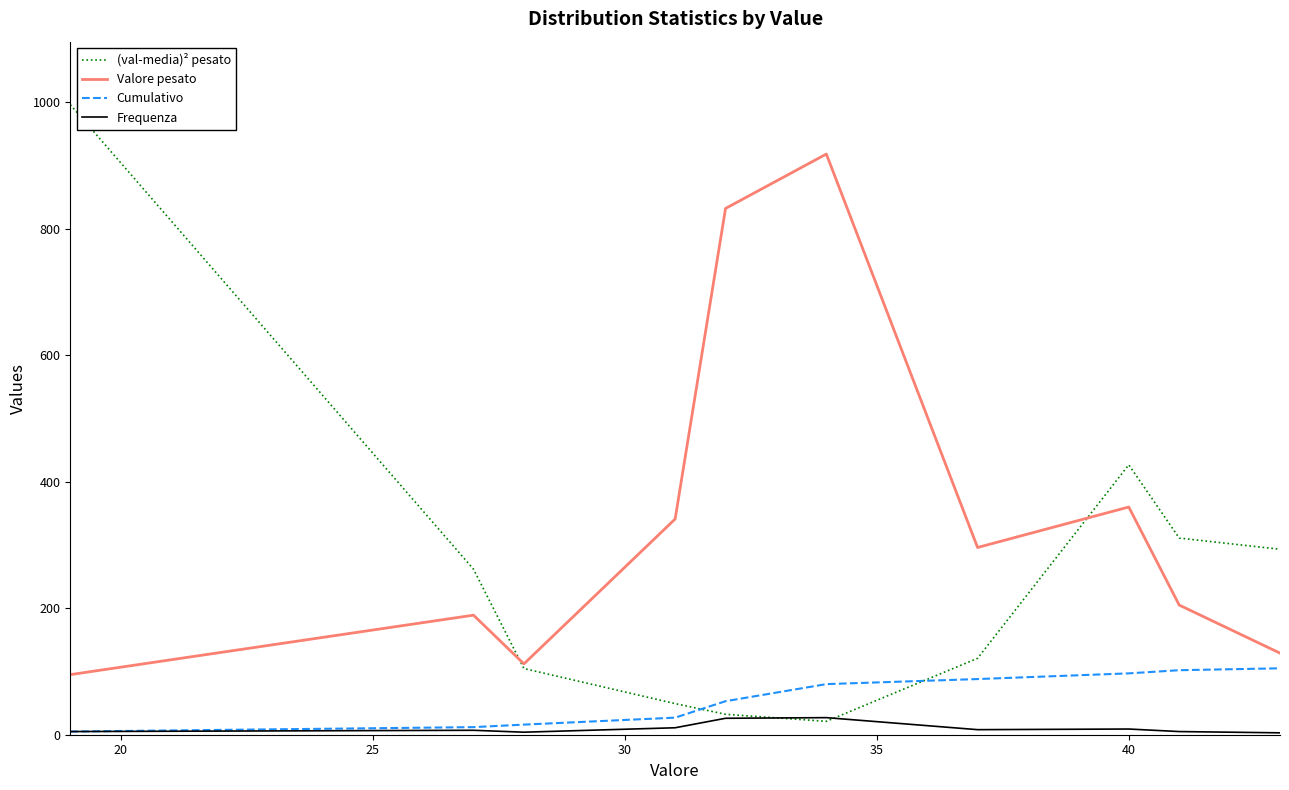

How many interior local valleys does the (val-media)² pesato series have?

1